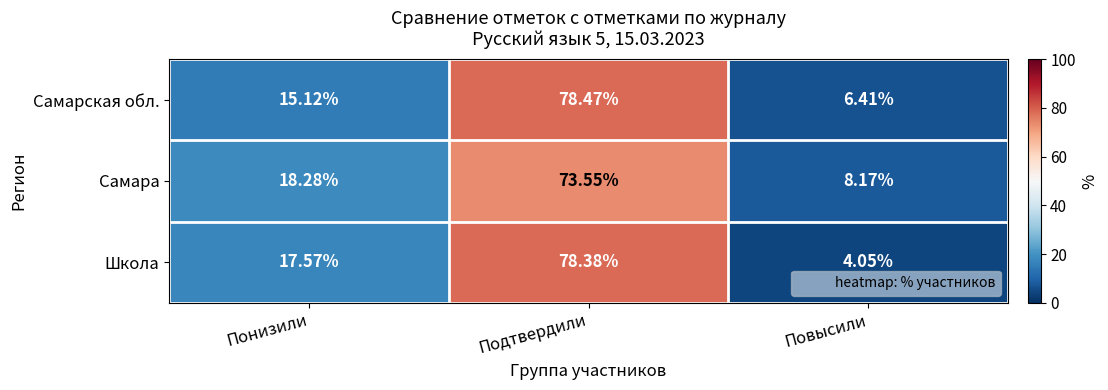

Rank the series at Повысили from highest to lowest value.

Самара, Самарская обл., Школа